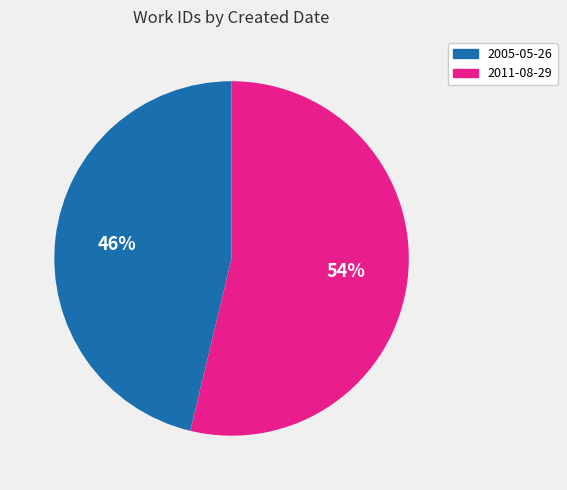

What is the ratio of the value at 2011-08-29 to the value at 2005-05-26?

1.2